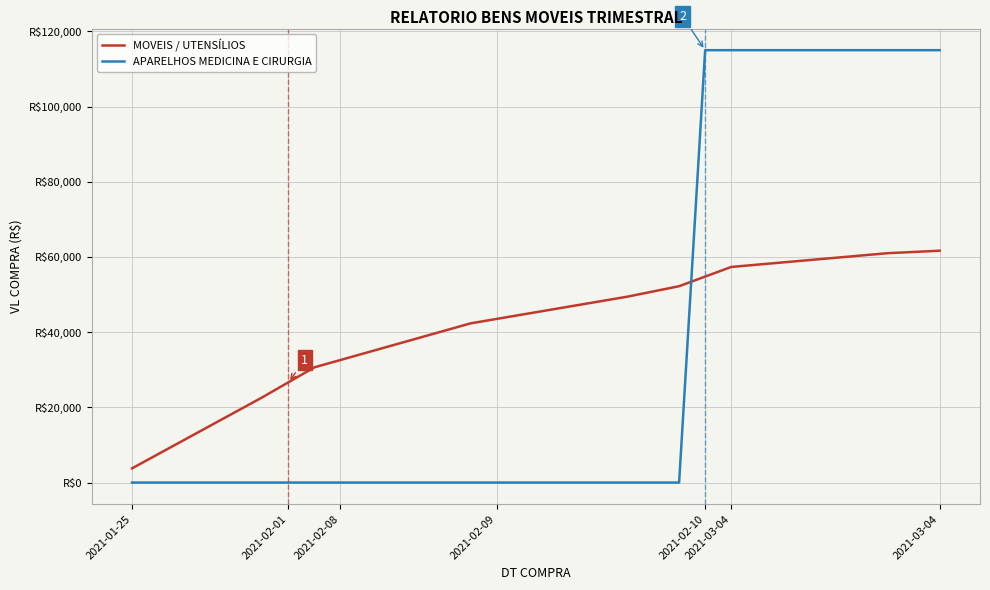

Where do APARELHOS MEDICINA E CIRURGIA and MOVEIS / UTENSÍLIOS first cross each other?

21 and 22